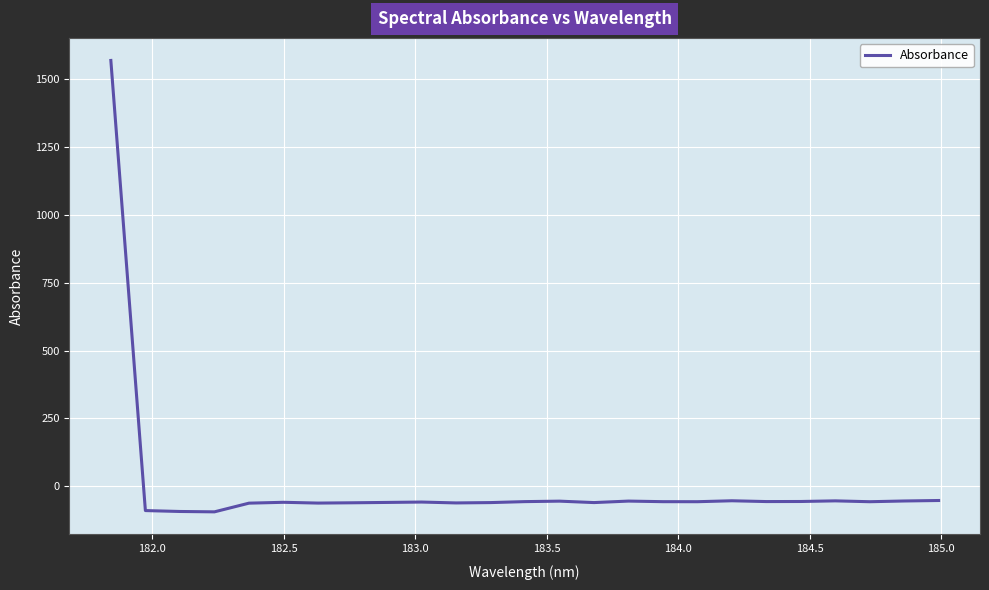

What is the minimum value shown in the chart?

-94.1